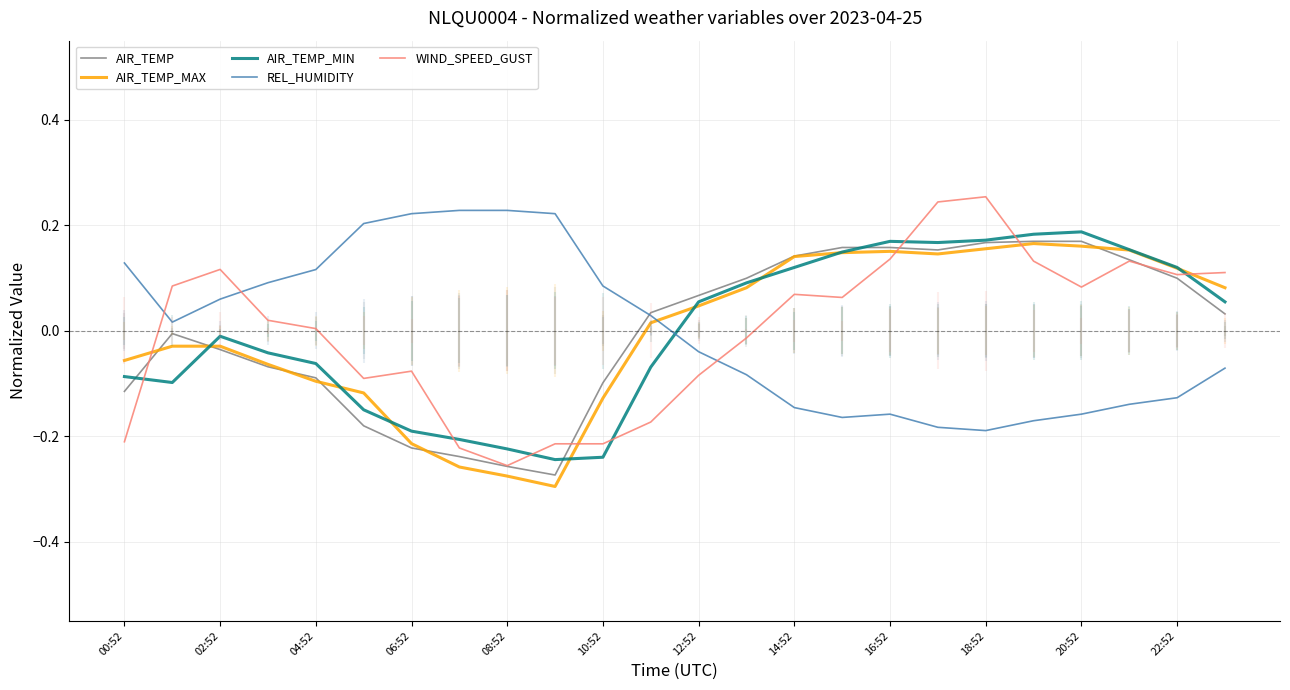

How many lines are shown in the chart?

5